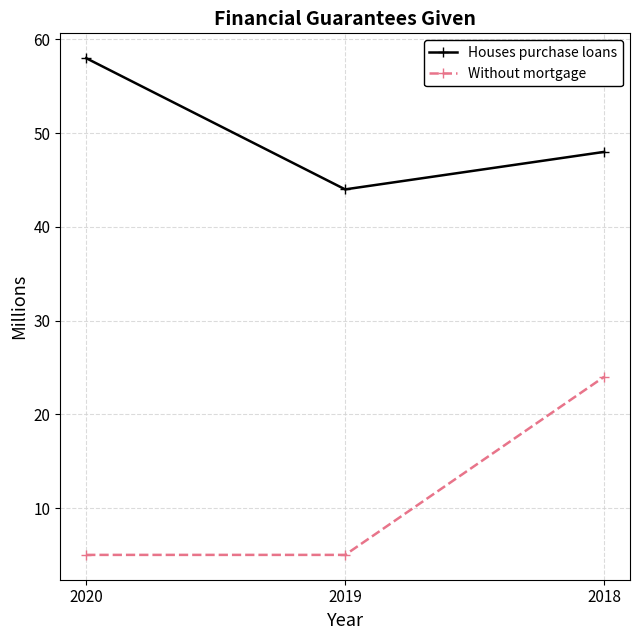

Does the chart display data point markers on the line(s)?

Yes